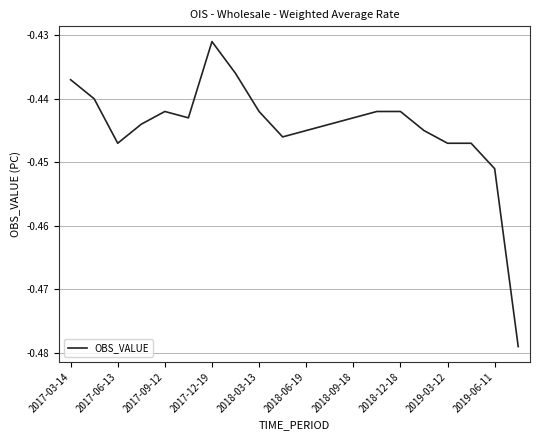

Does the chart display data point markers on the line(s)?

No